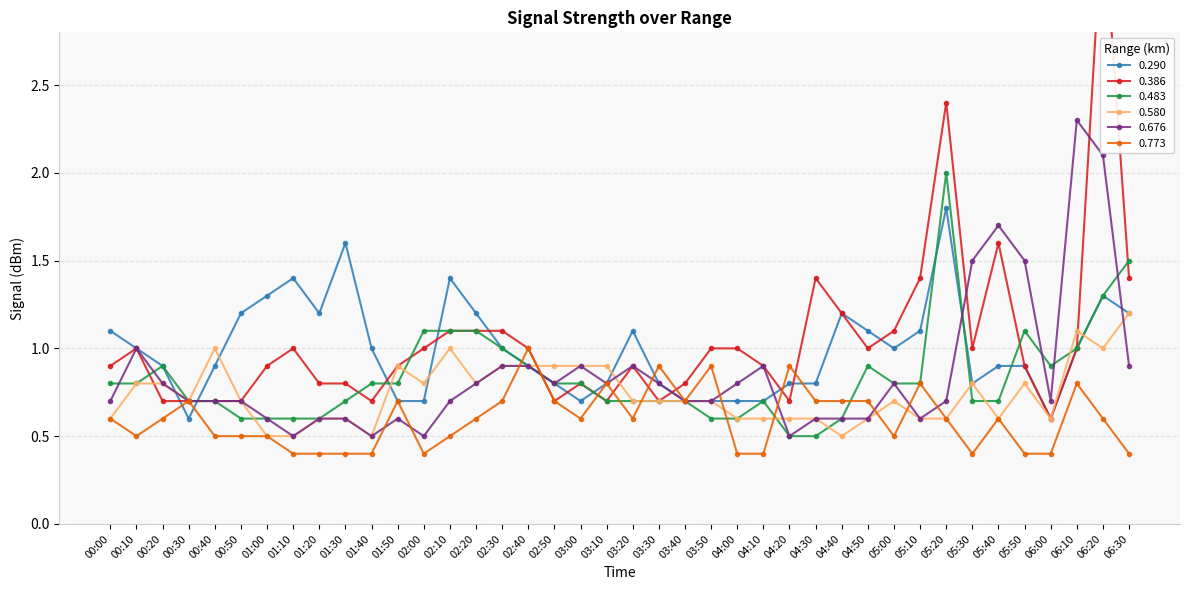

Where is 0.483 nearest to the value 1?

02:30